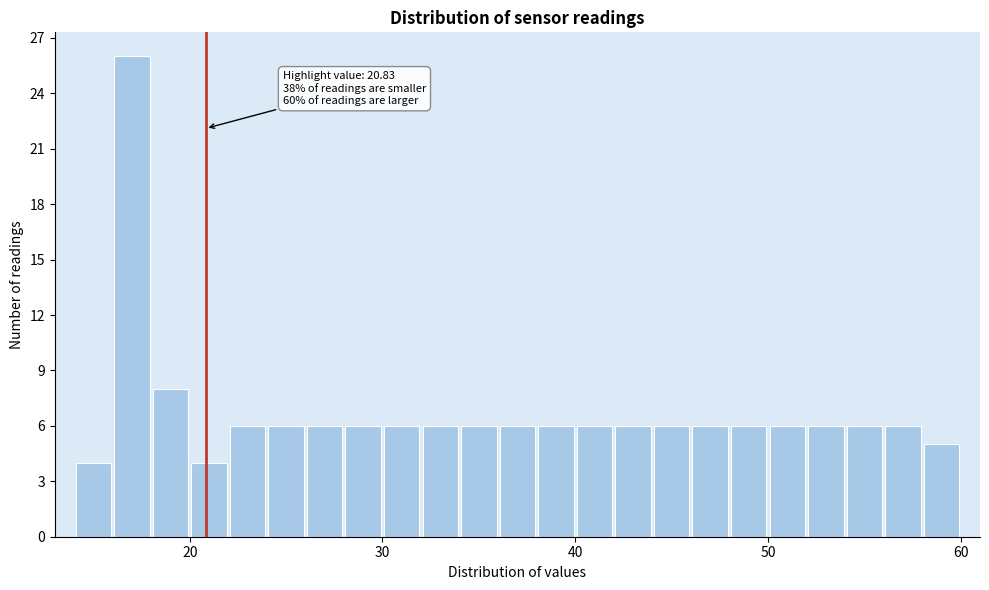

Around what value on the x-axis is the tallest bar? Give the approximate position of its centre, as read against the axis.

17